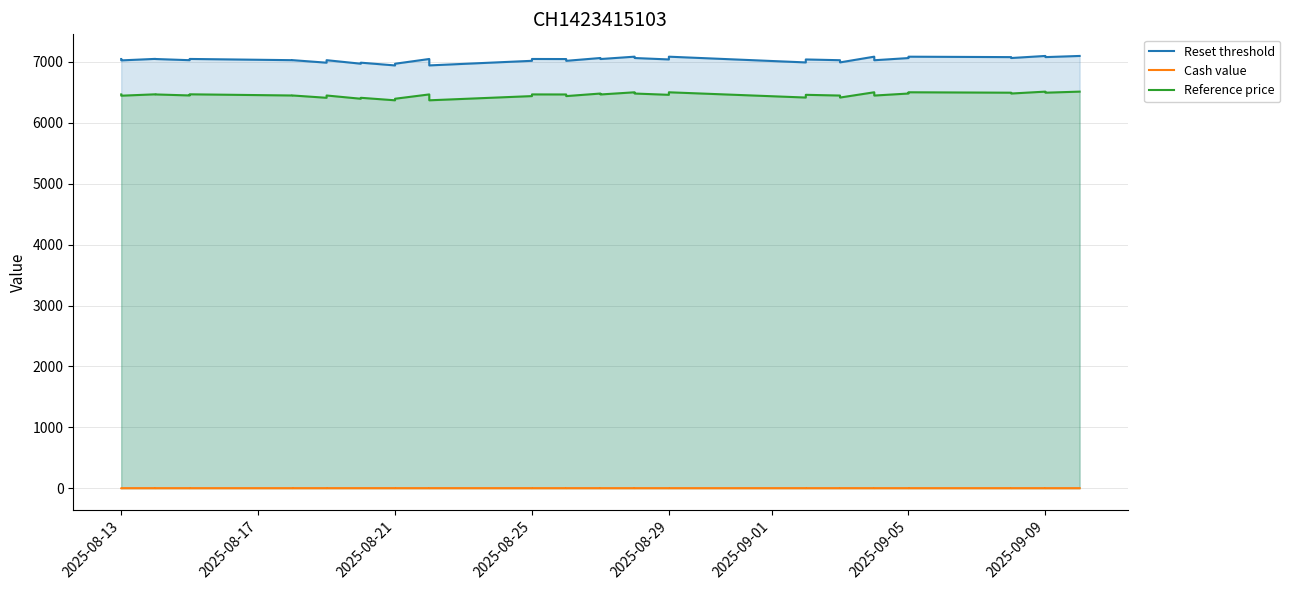

Which series has the largest total across all categories?

Reset threshold